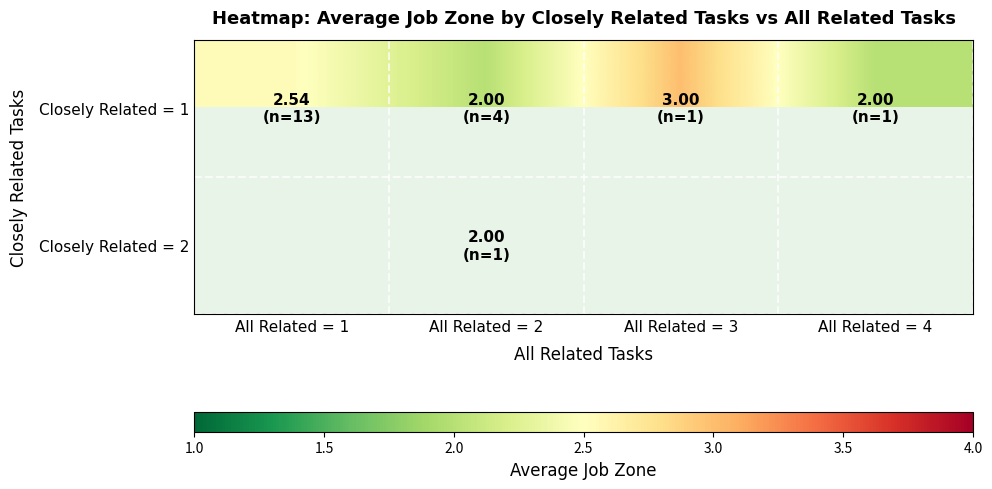

How many Closely Related = 1 values are between 2 and 3?

4